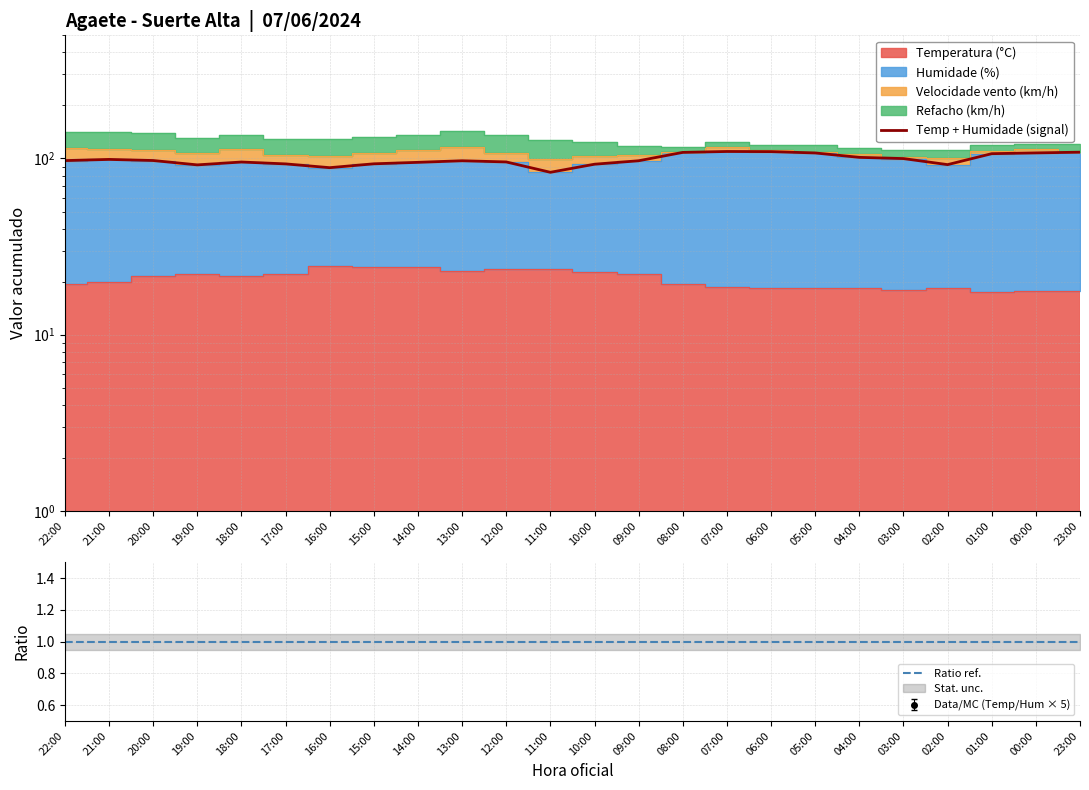

How many values in the Temperatura (°C) series exceed 21?

12